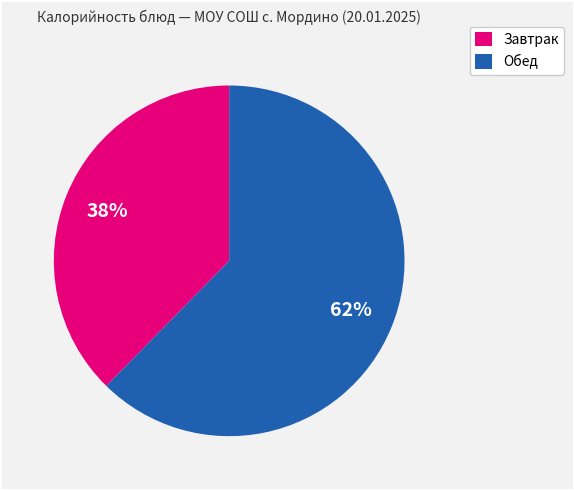

Is there a majority slice in this chart?

Yes